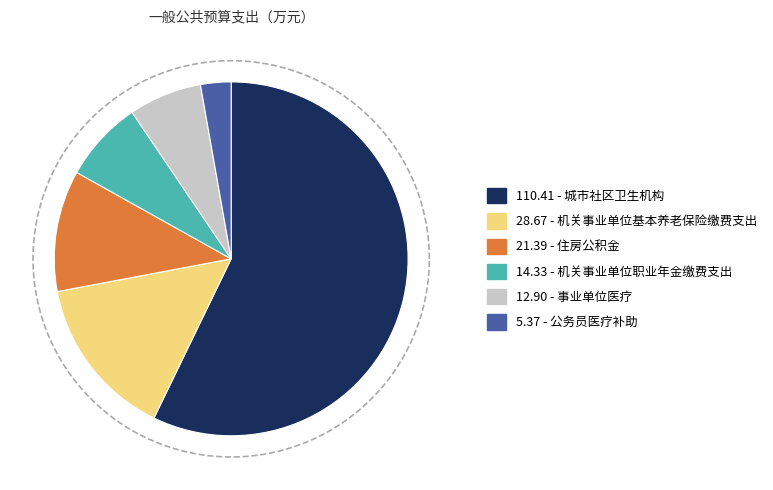

Which category has the biggest portion of the pie?

城市社区卫生机构